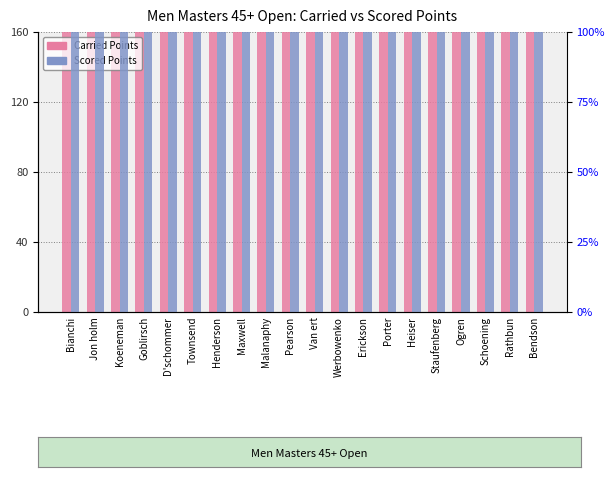

Reading left to right, extract all data points from this chart.

Carried Points: Bianchi=391.8	Jon holm=347.4	Koeneman=316.9	Goblirsch=362.4	D'schommer=350.9	Townsend=386.7	Henderson=371.8	Maxwell=402.3	Malanaphy=349.1	Pearson=412.8	Van ert=395.3	Werbowenko=400.0	Erickson=432.3	Porter=462.6	Heiser=363.8	Staufenberg=332.3	Ogren=465.0	Schoening=364.8	Rathbun=420.6	Bendson=488.6
Scored Points: Bianchi=300.5	Jon holm=307.0	Koeneman=313.4	Goblirsch=319.9	D'schommer=326.4	Townsend=332.8	Henderson=339.3	Maxwell=345.7	Malanaphy=352.2	Pearson=358.6	Van ert=365.1	Werbowenko=371.5	Erickson=378.0	Porter=384.4	Heiser=390.9	Staufenberg=397.3	Ogren=403.8	Schoening=410.2	Rathbun=416.7	Bendson=423.1